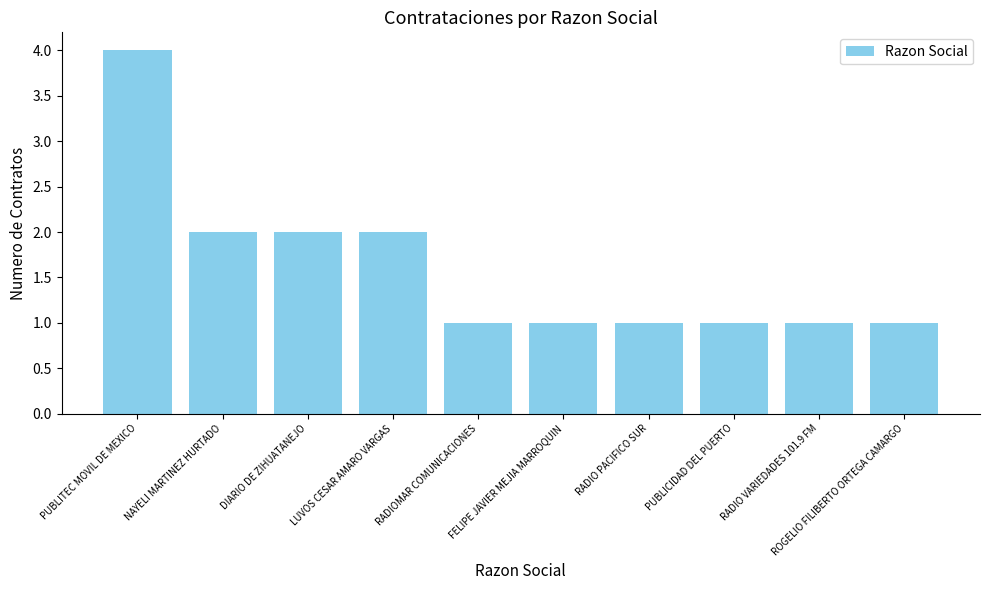

The chart shows a value of 3 at LUVOS CESAR AMARO VARGAS. True or false?

False